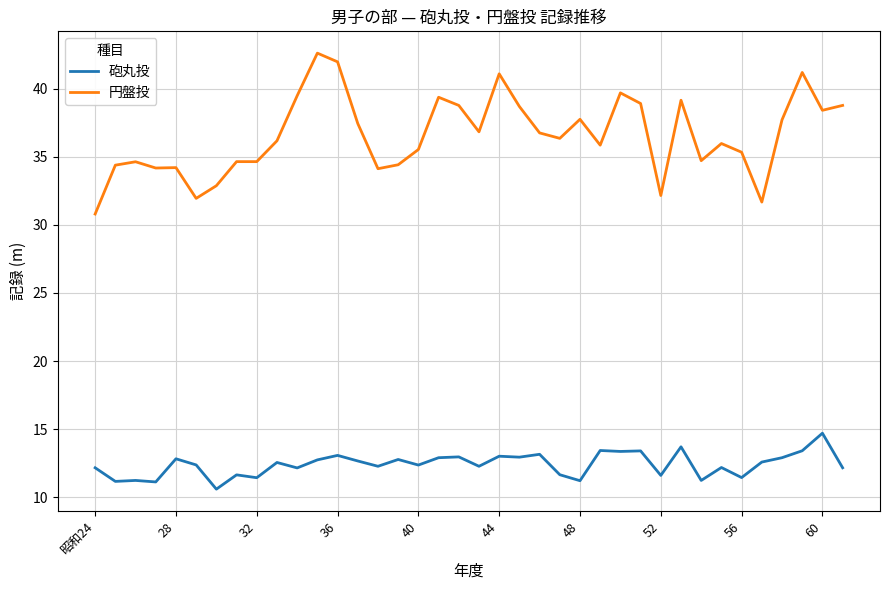

True or false: 円盤投 and 砲丸投 cross at least once.

False